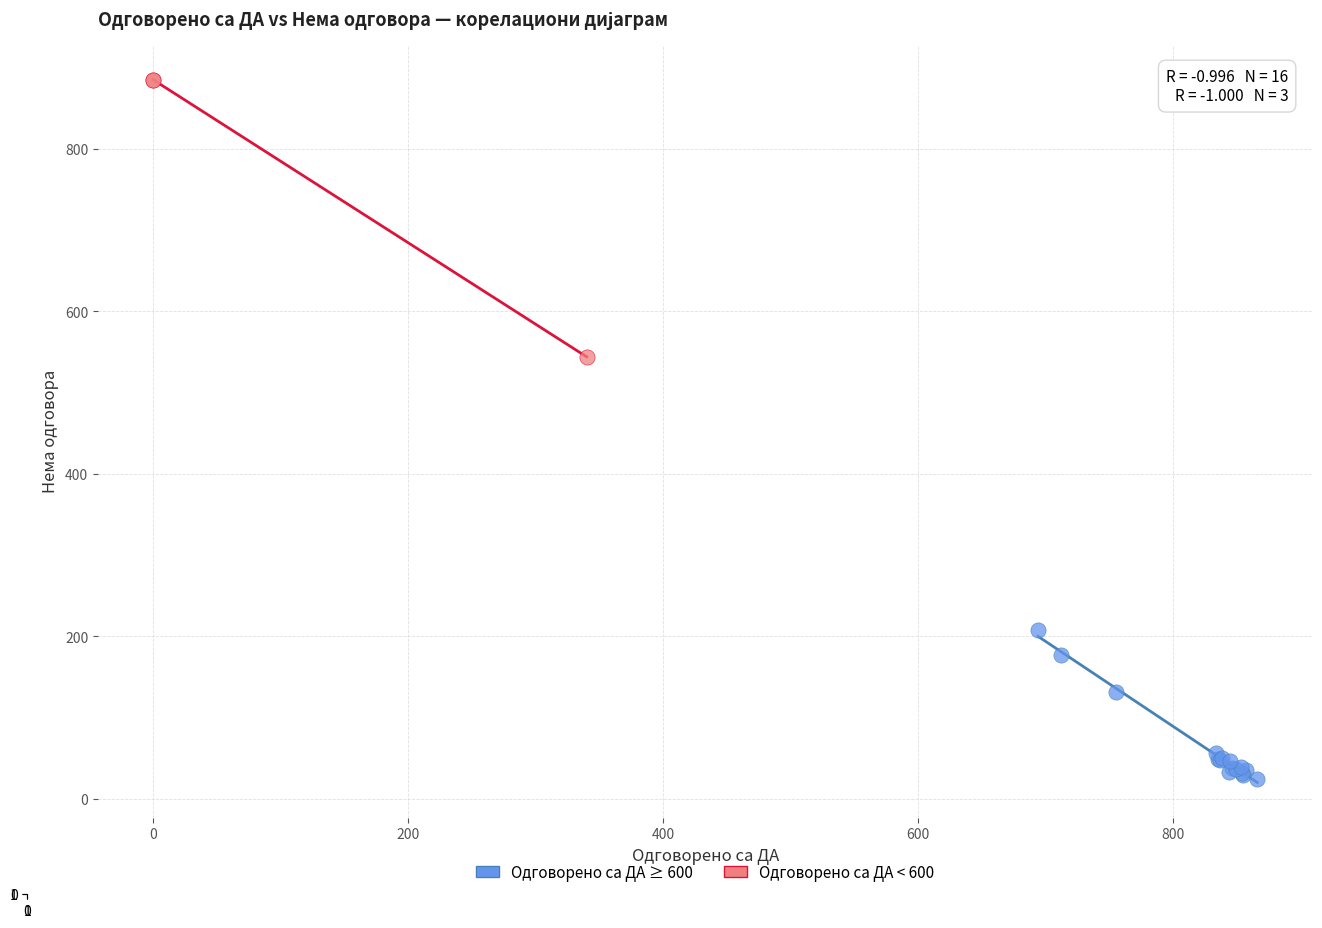

Which series contains the highest Y value?

Одговорено са ДА < 600